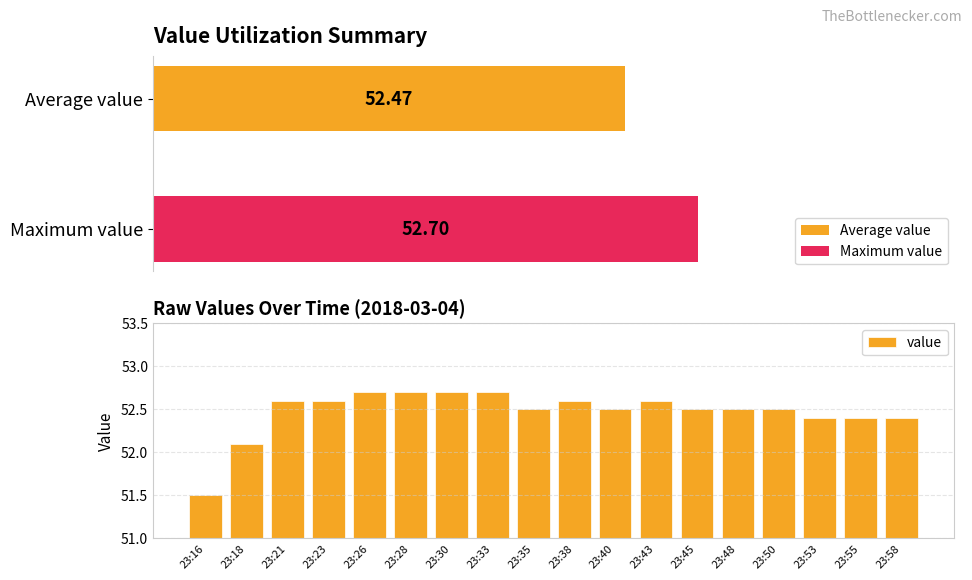

What is the difference between the values at 23:28 and 23:21?

0.1